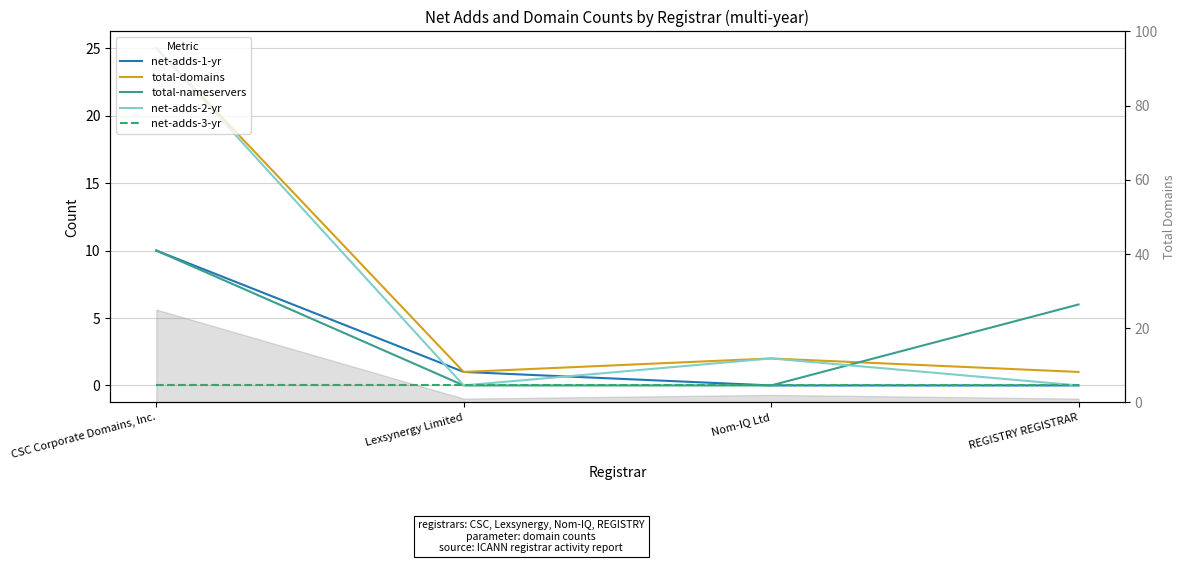

Rank the categories by total-domains value from highest to lowest.

CSC Corporate Domains, Inc., Nom-IQ Ltd, Lexsynergy Limited, REGISTRY REGISTRAR